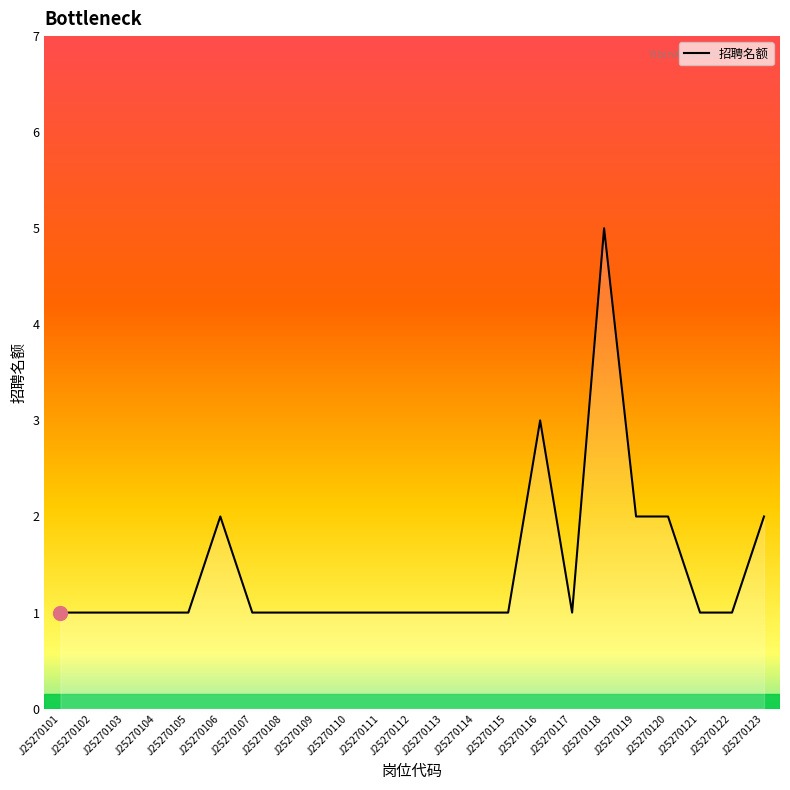

Is it true that the value at J25270106 is 2?

True